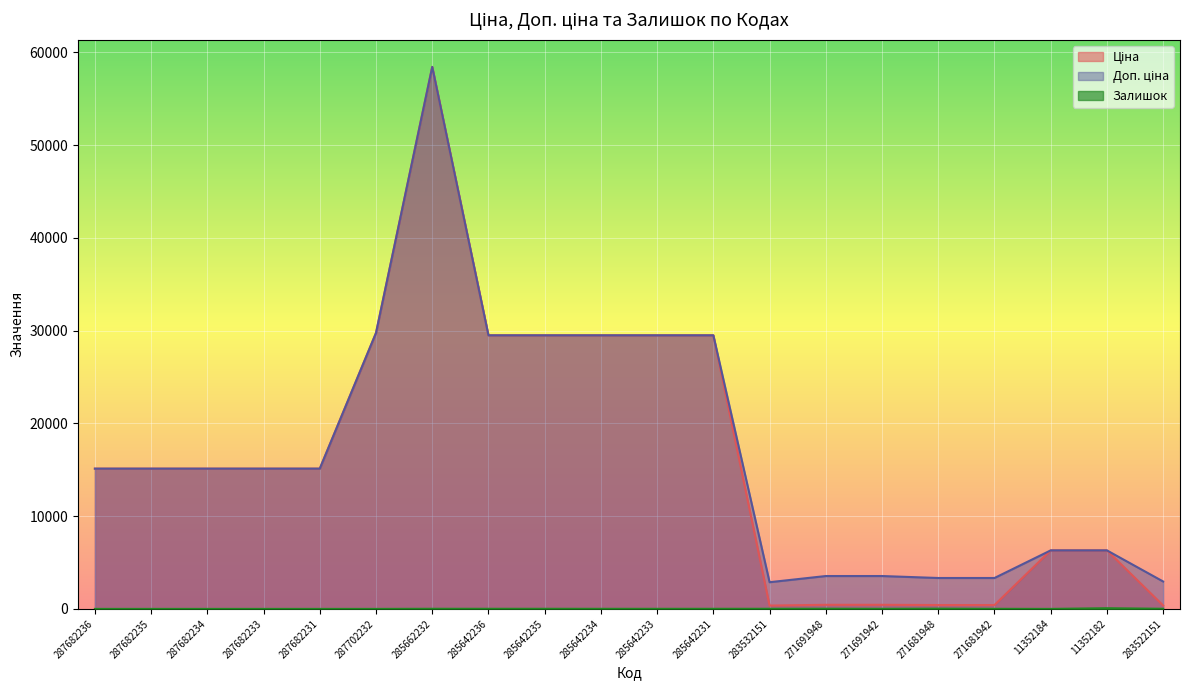

Which category has the lowest value across all series?

287682236